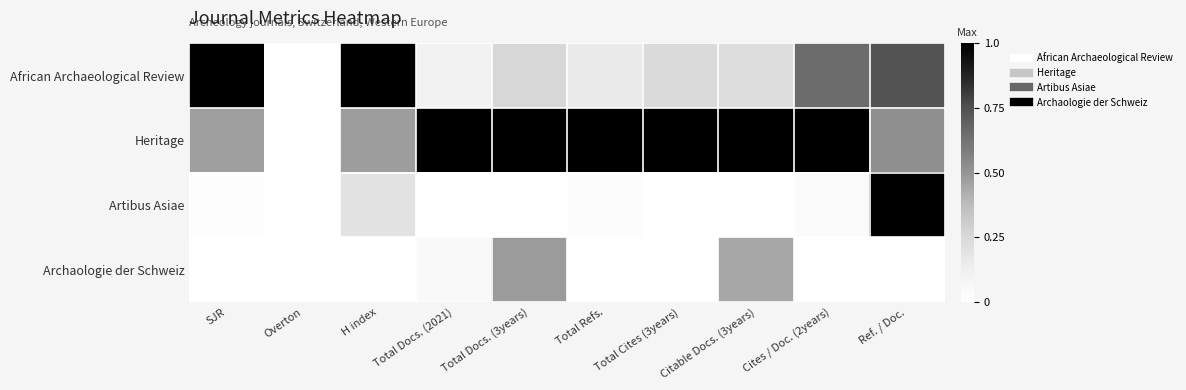

At which category does the chart reach its peak across all series?

SJR